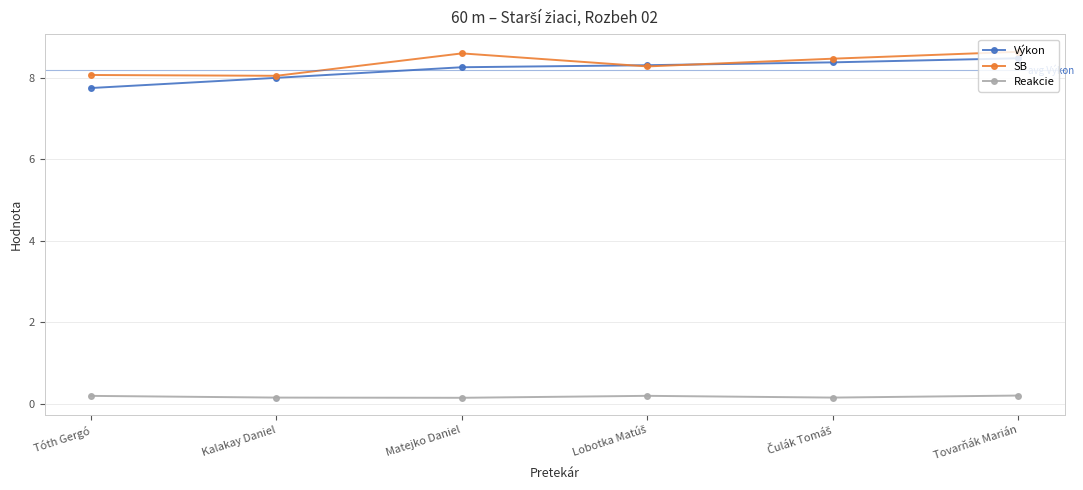

How many Výkon values are between 8 and 9?

5